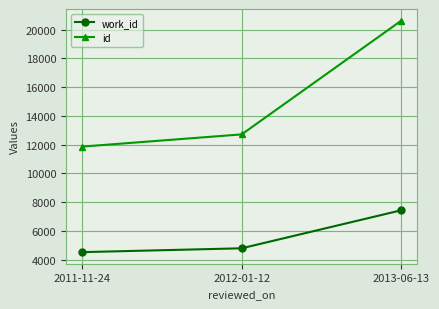

How many lines are shown in the chart?

2